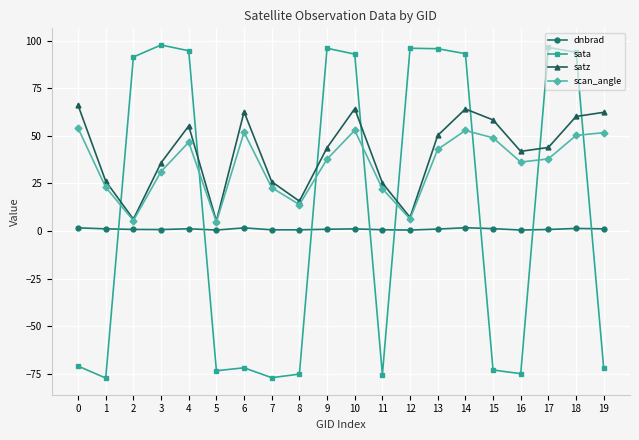

True or false: scan_angle and sata intersect in this chart.

True